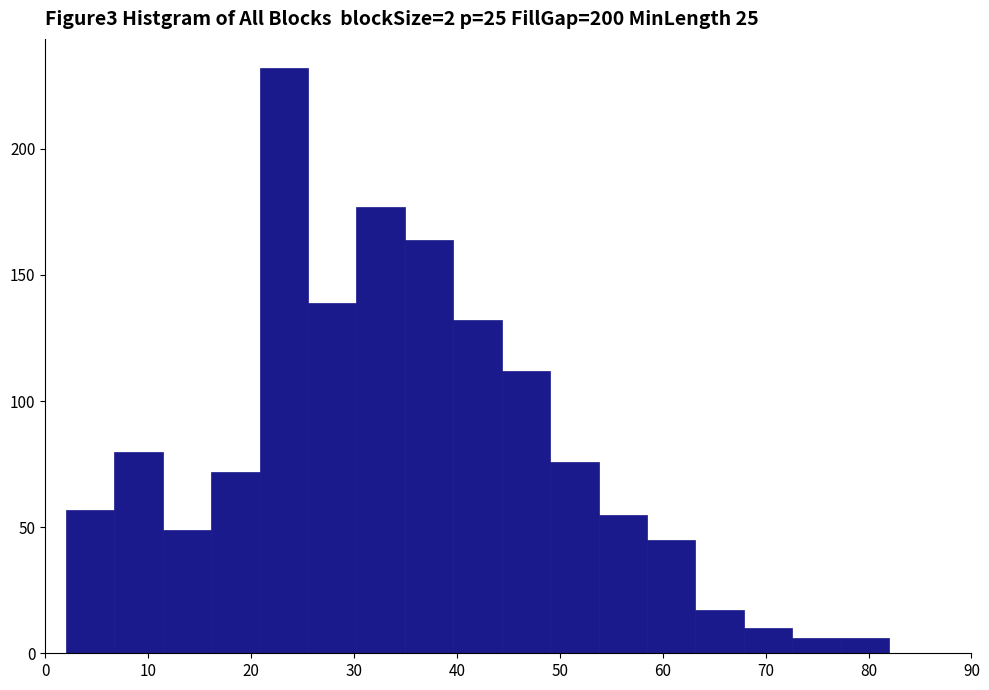

What is the height of the bar covering 30 to 35 on the x-axis? Neither the bar edges nor the heights are printed on the chart, so give them approximately, as read against the axes.

175